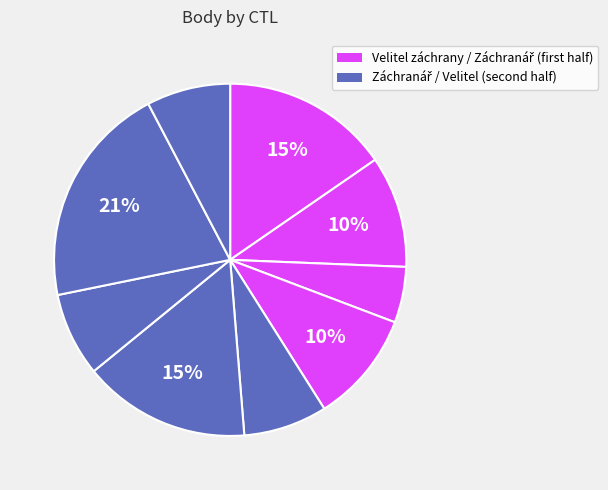

How many segments does this pie chart have?

9